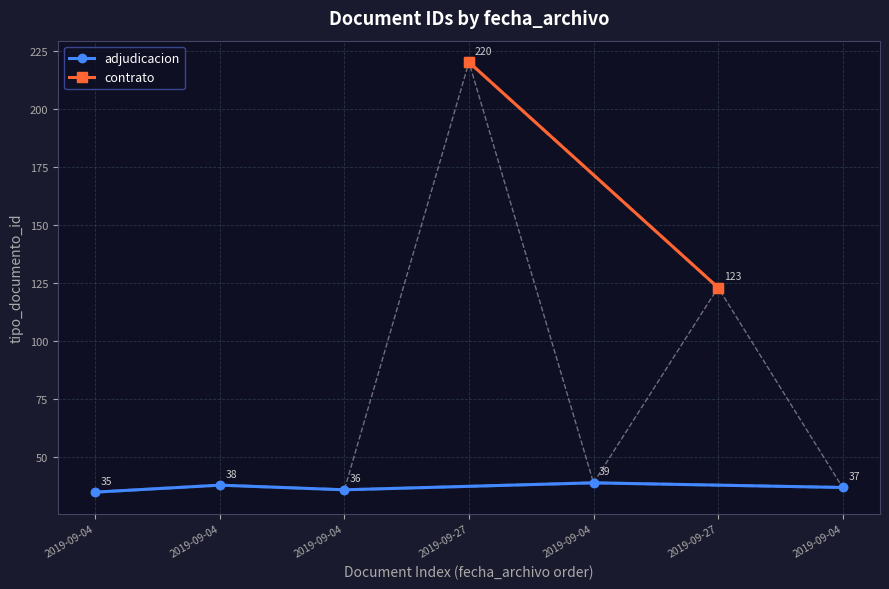

Reading right to left, extract all data points from this chart.

37	123	39	220	36	38	35